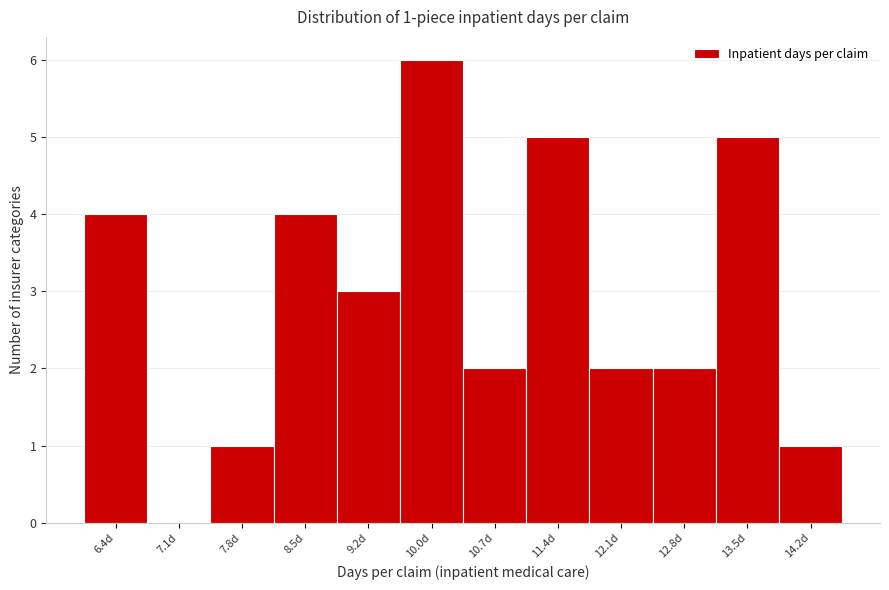

Reading left to right, what are all the values shown in this chart?

6.4d=4	7.1d=0	7.8d=1	8.5d=4	9.2d=3	10.0d=6	10.7d=2	11.4d=5	12.1d=2	12.8d=2	13.5d=5	14.2d=1